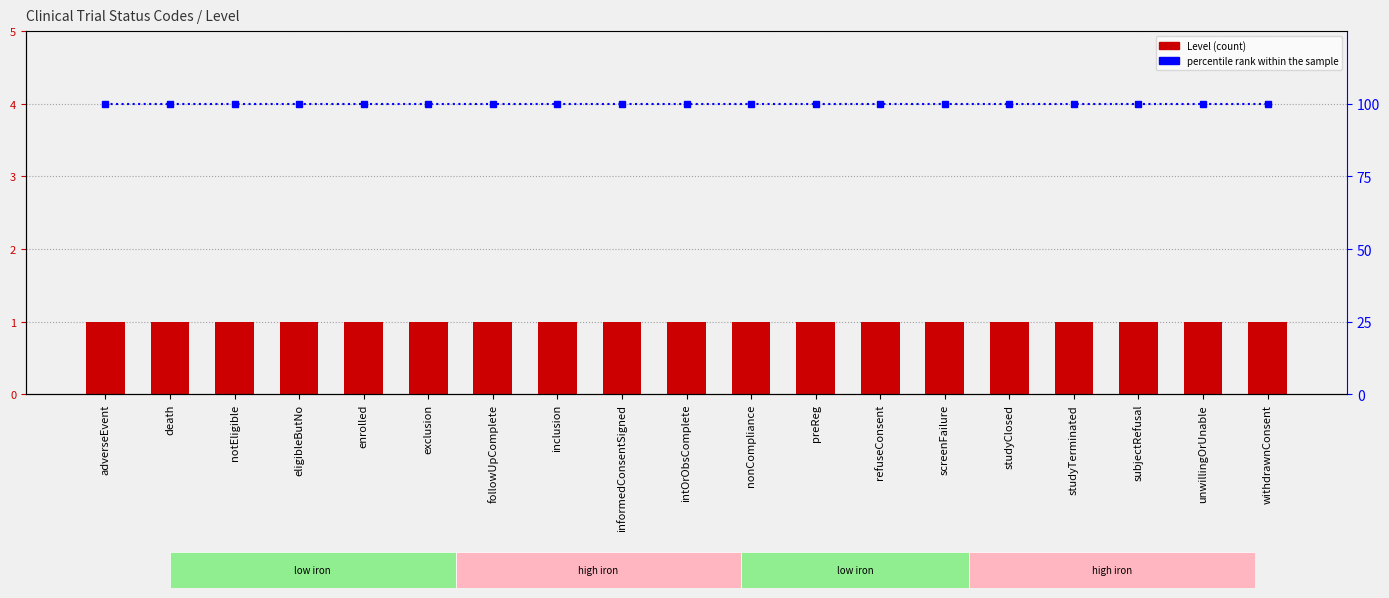

List the series in order of their overall mean, highest first.

percentile rank within the sample, Level